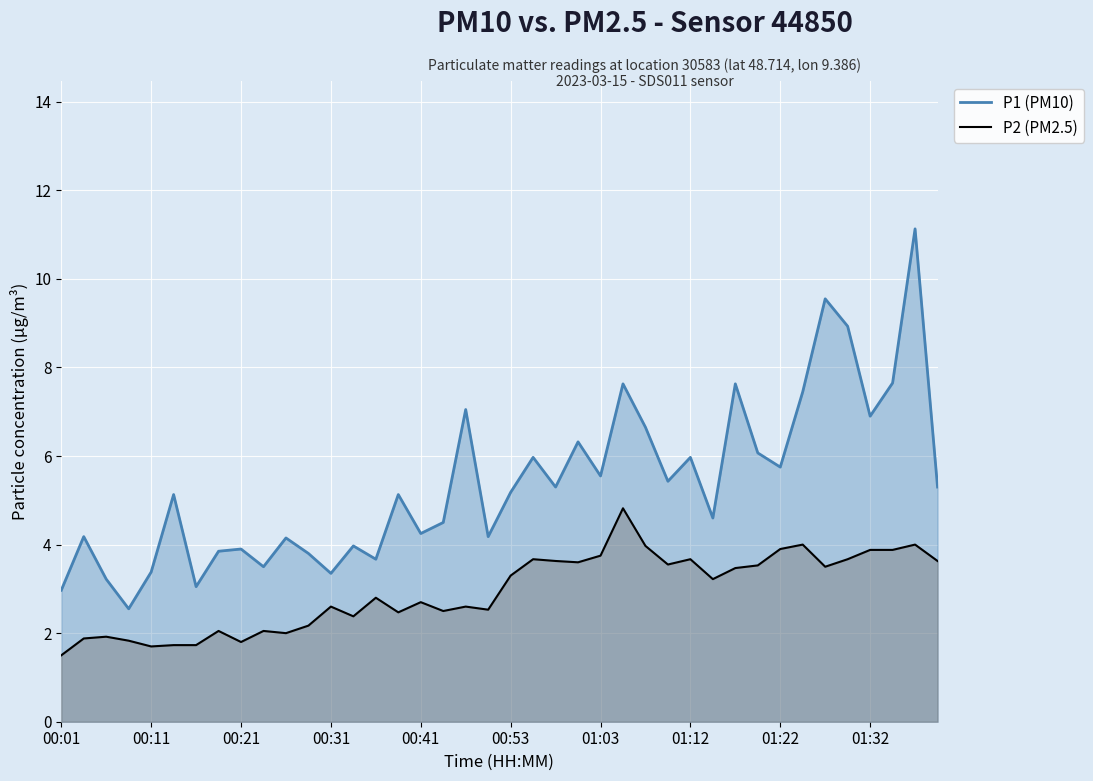

Rank the series at 01:32 from lowest to highest value.

P2 (PM2.5), P1 (PM10)